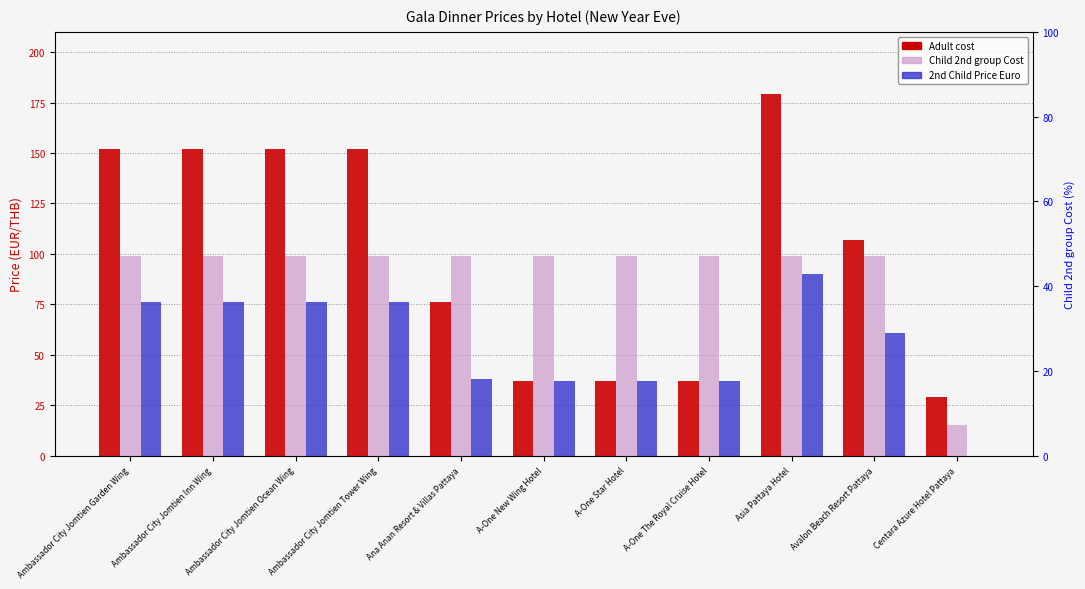

What is the total value across all series at Asia Pattaya Hotel?

368